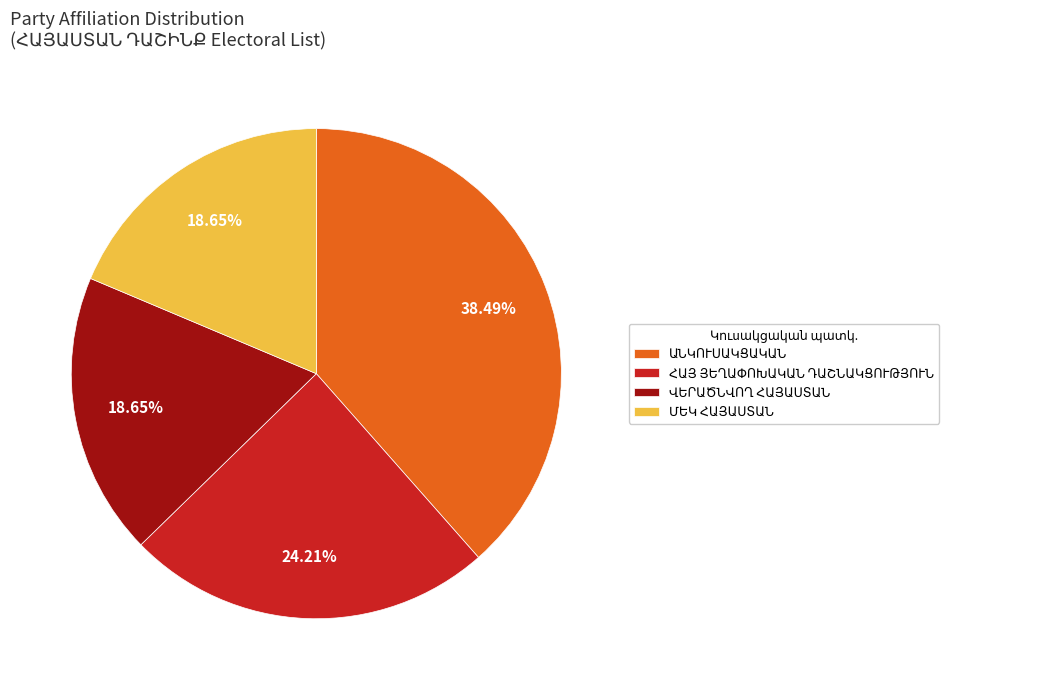

Is there any slice that represents more than half of the pie?

No